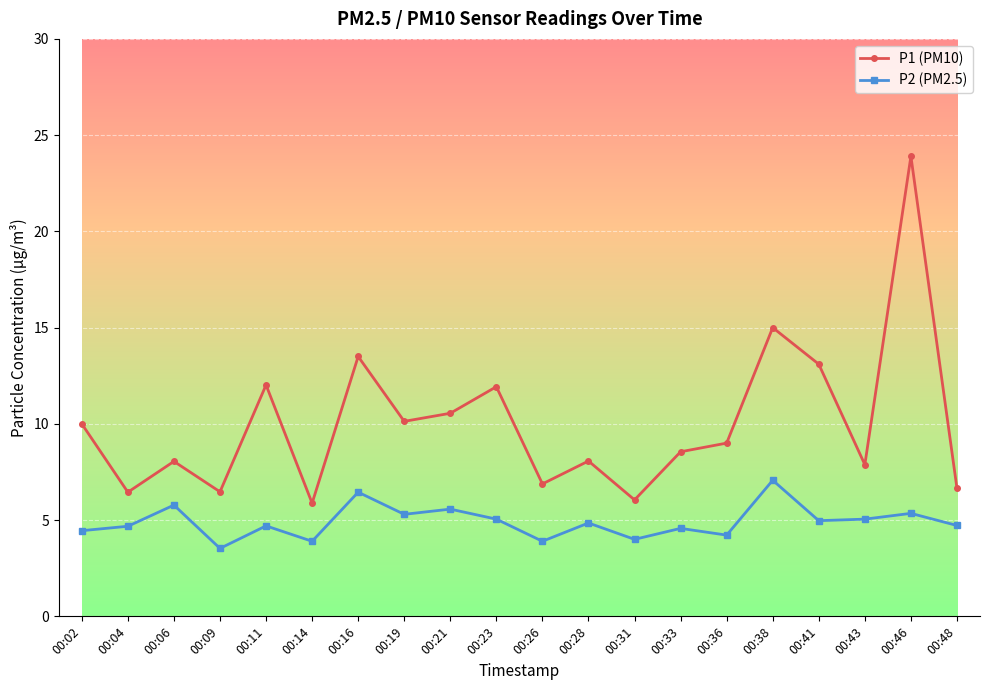

The P1 (PM10) series shows 6.9 at 00:26. True or false?

True